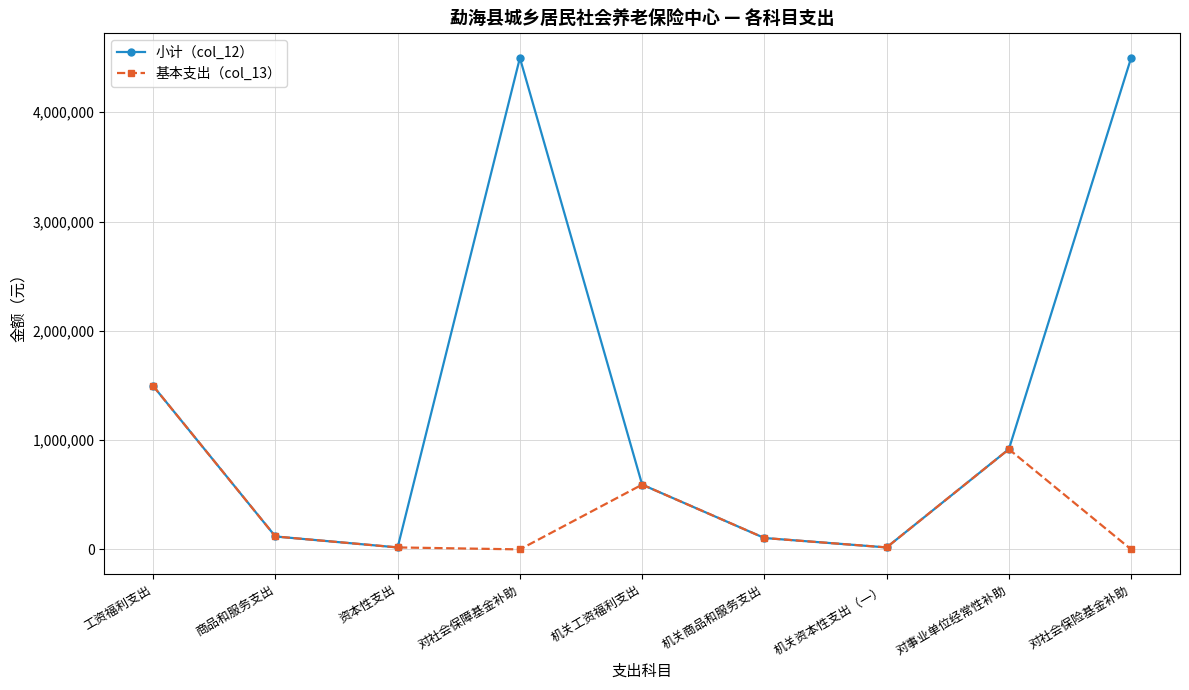

The 小计（col_12） series shows 6715886.3 at 对社会保险基金补助. True or false?

False